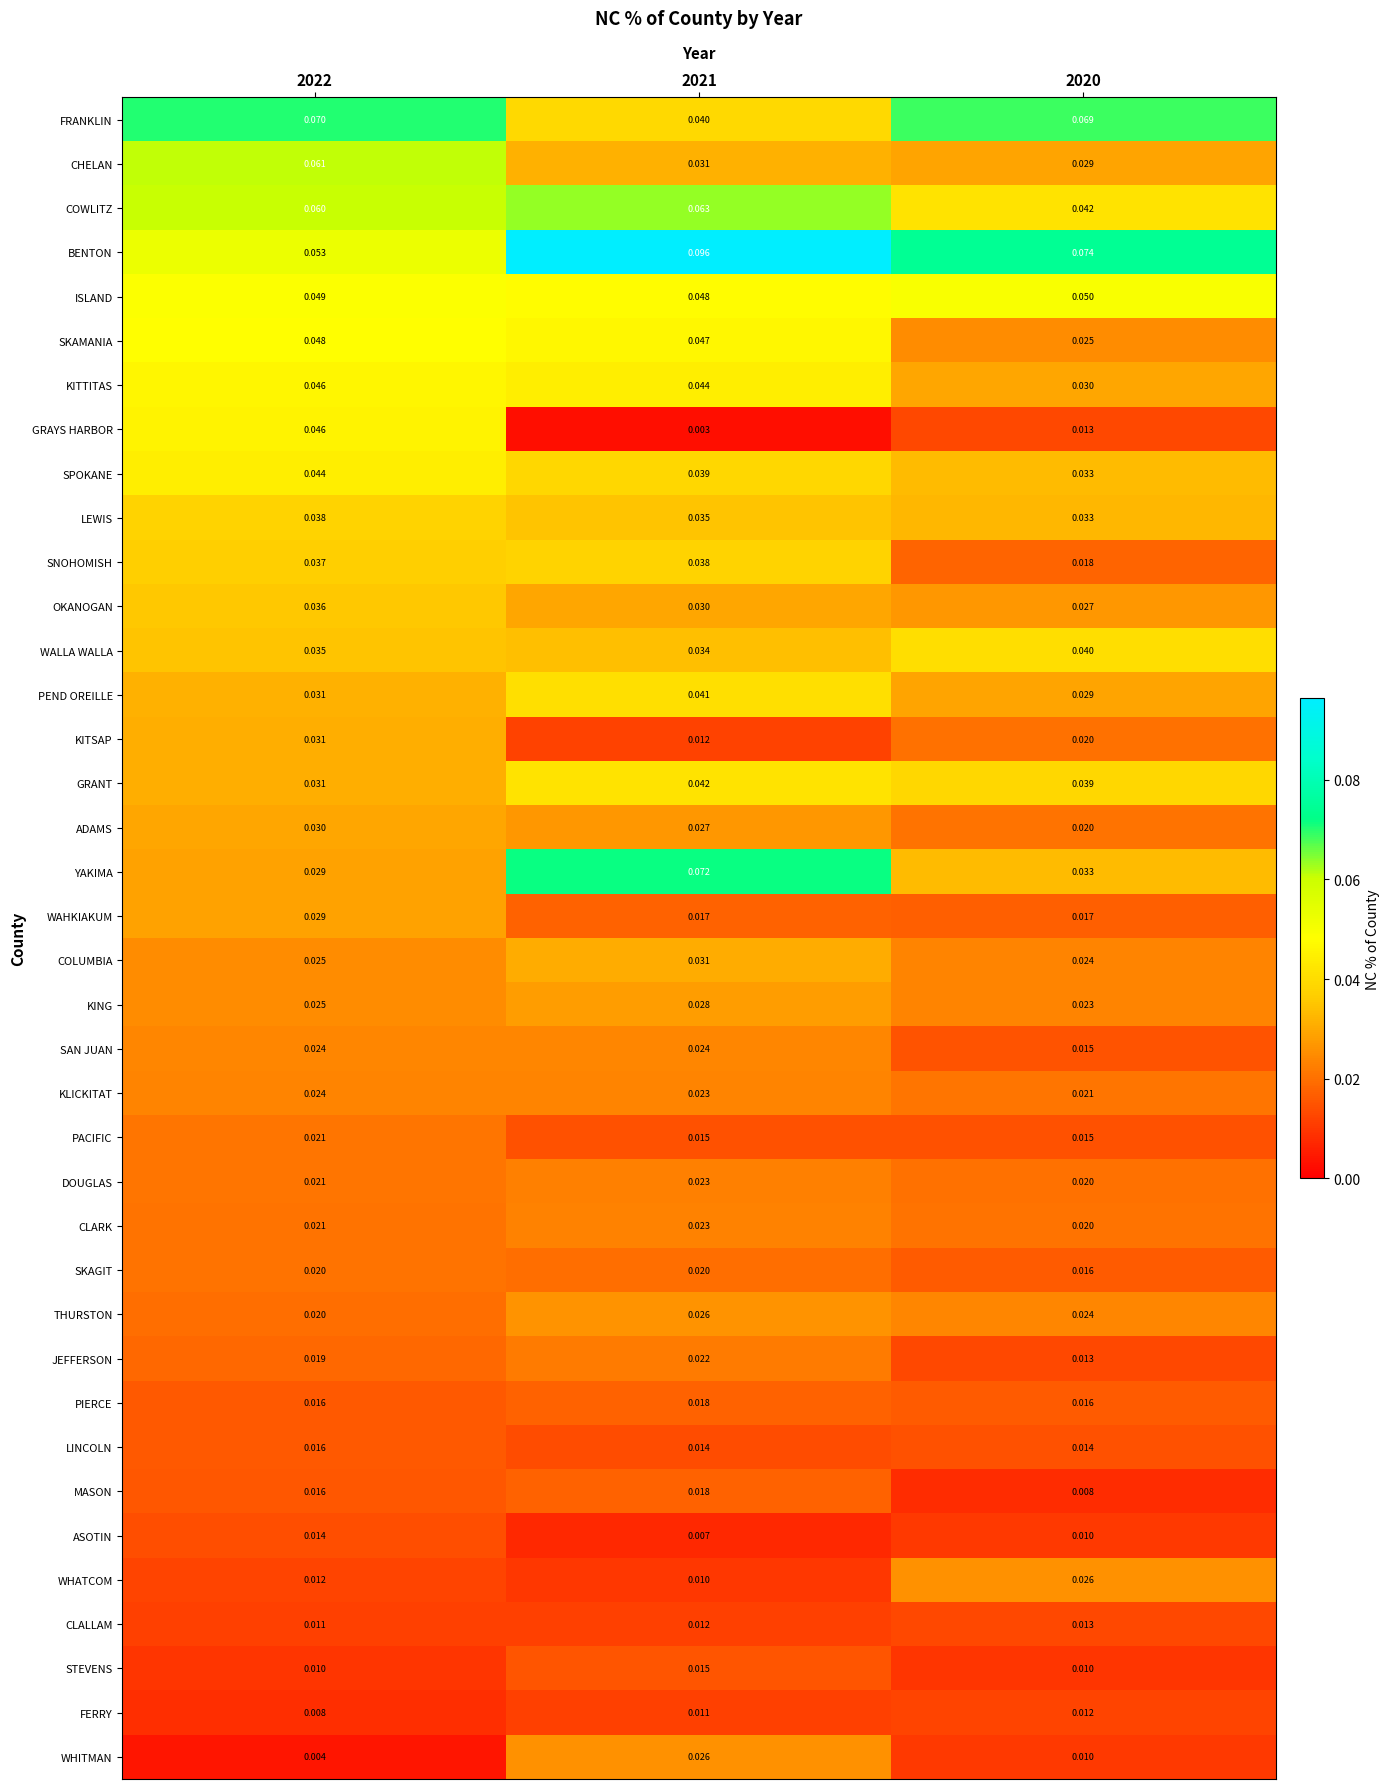

Which series changed the most between 2022 and 2020?

GRAYS HARBOR